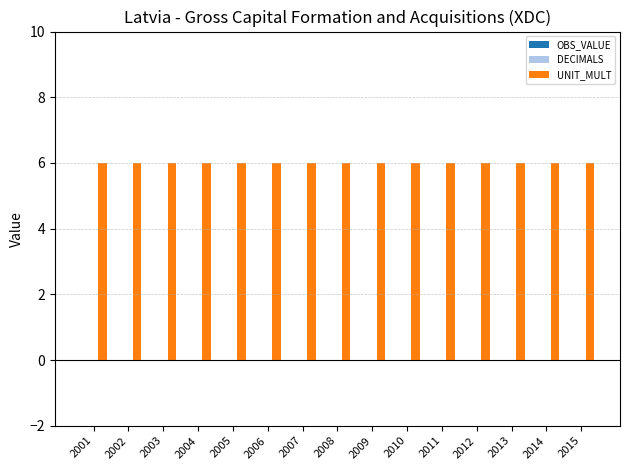

At which label does UNIT_MULT reach its peak?

2001